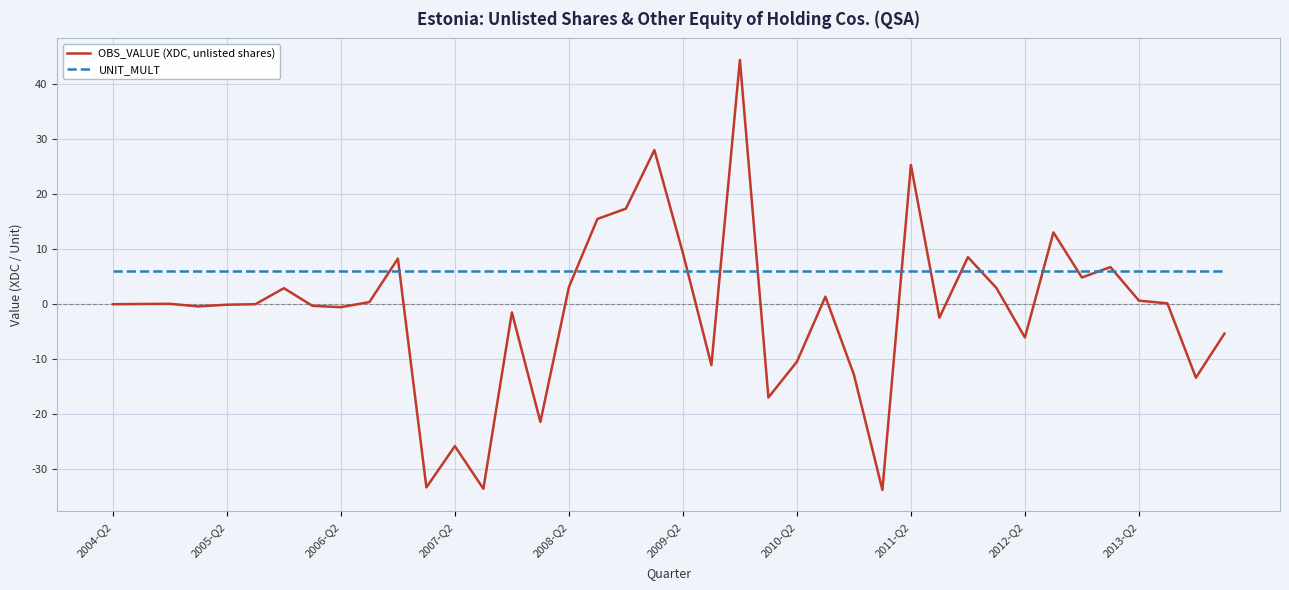

Which series has the largest range (max minus min)?

OBS_VALUE (XDC, unlisted shares)